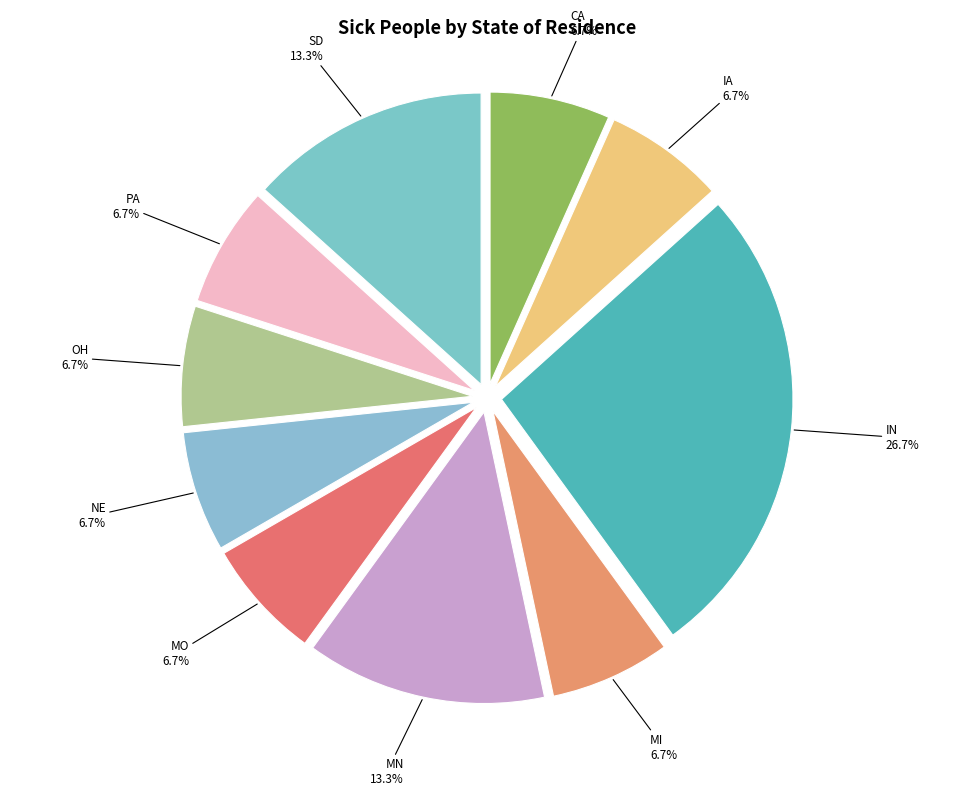

Which has a higher value, SD or CA?

SD